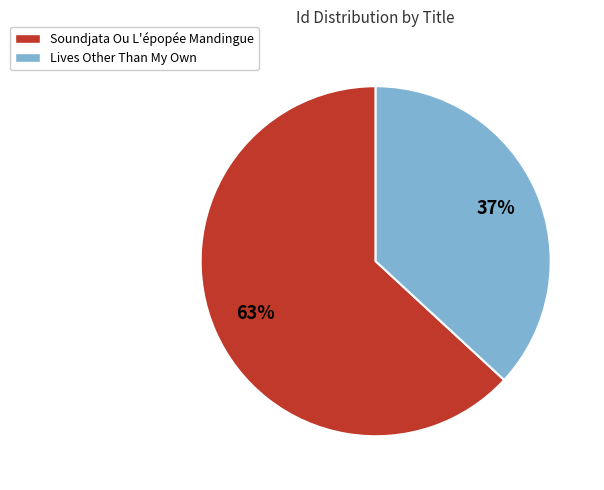

Do Lives Other Than My Own and Soundjata Ou L'épopée Mandingue together represent more than half of the pie?

Yes